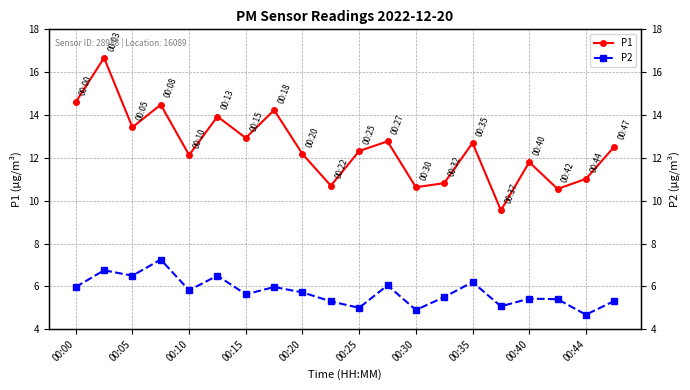

What are all the series names shown in the legend?

P1, P2